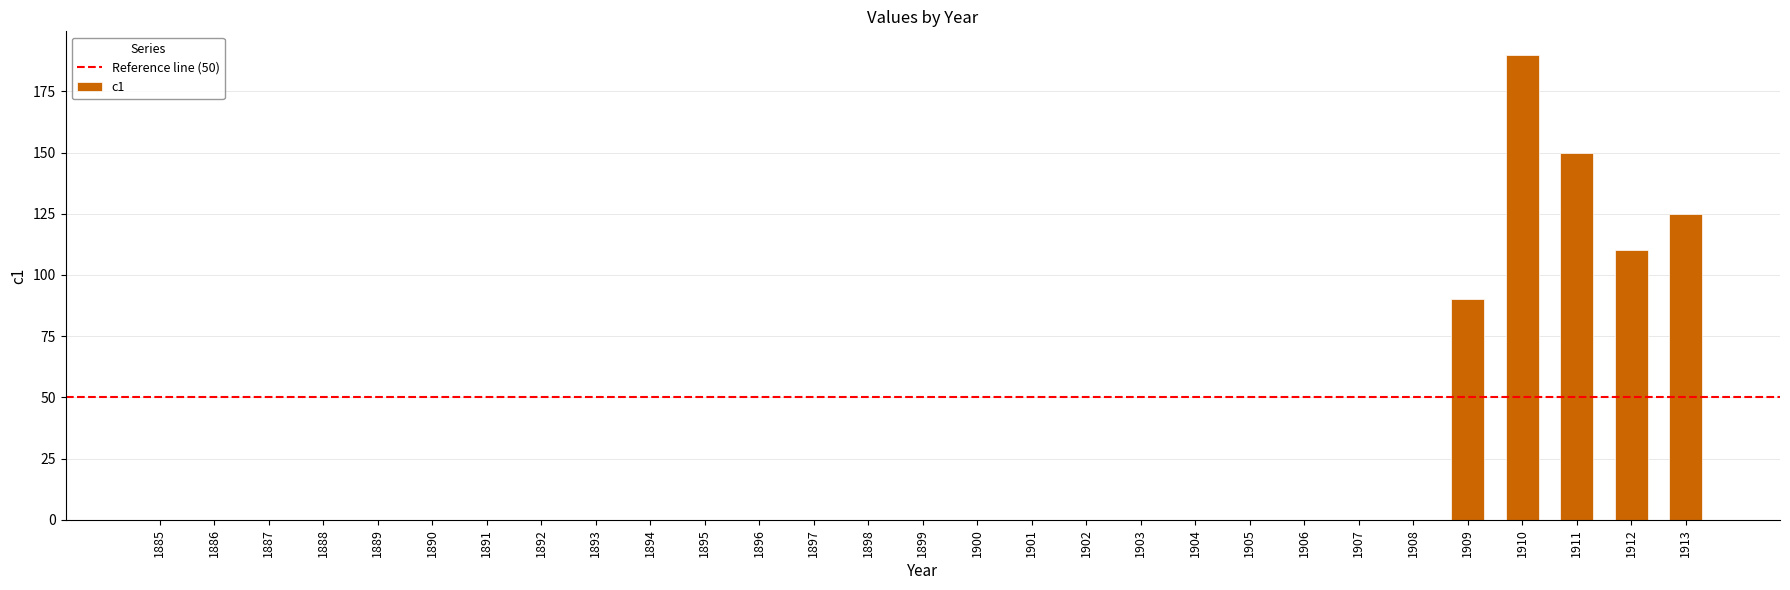

What is the sum of all values?

665